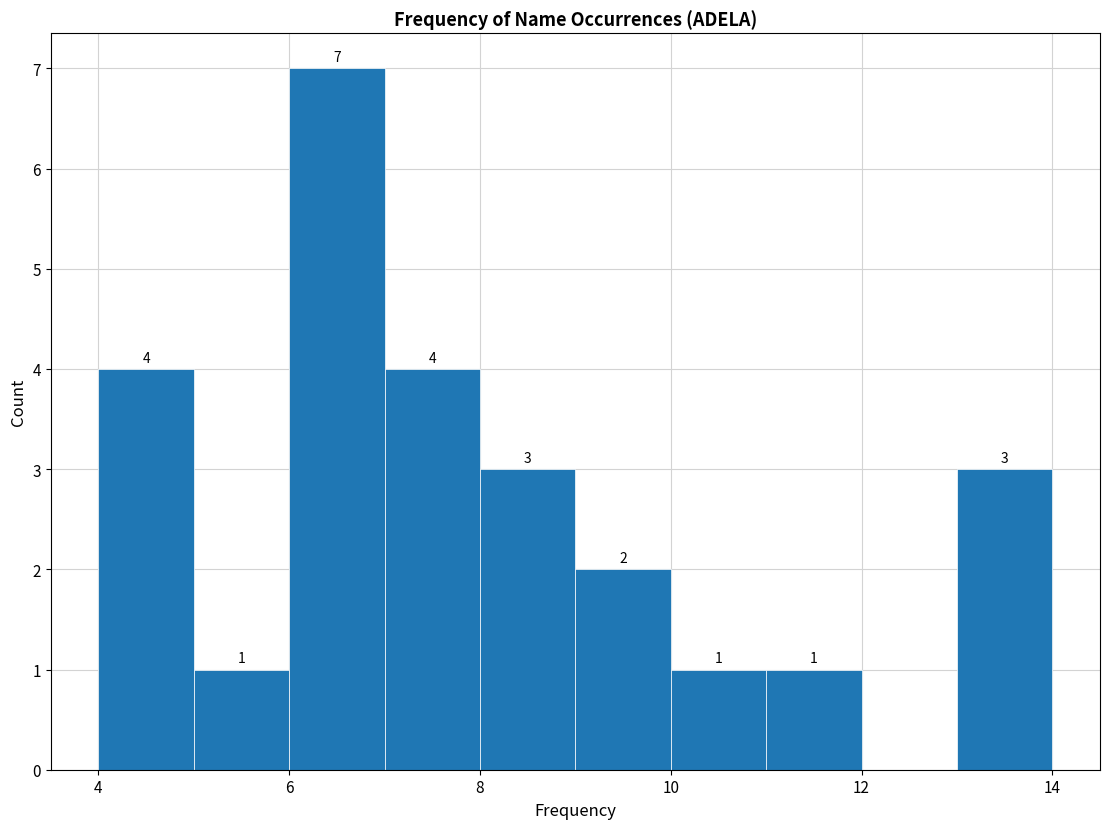

Over which range of the x-axis is the bar tallest?

6 to 7